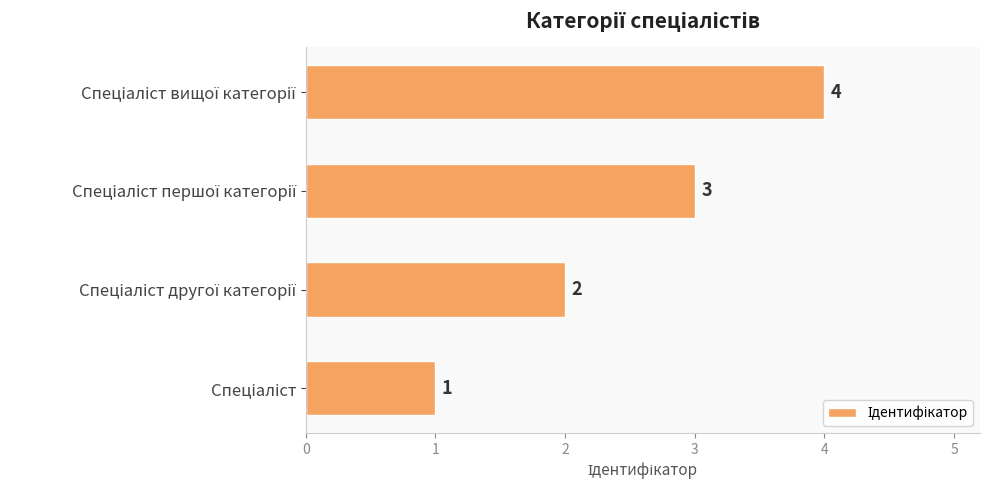

What is the maximum value shown in the chart?

4